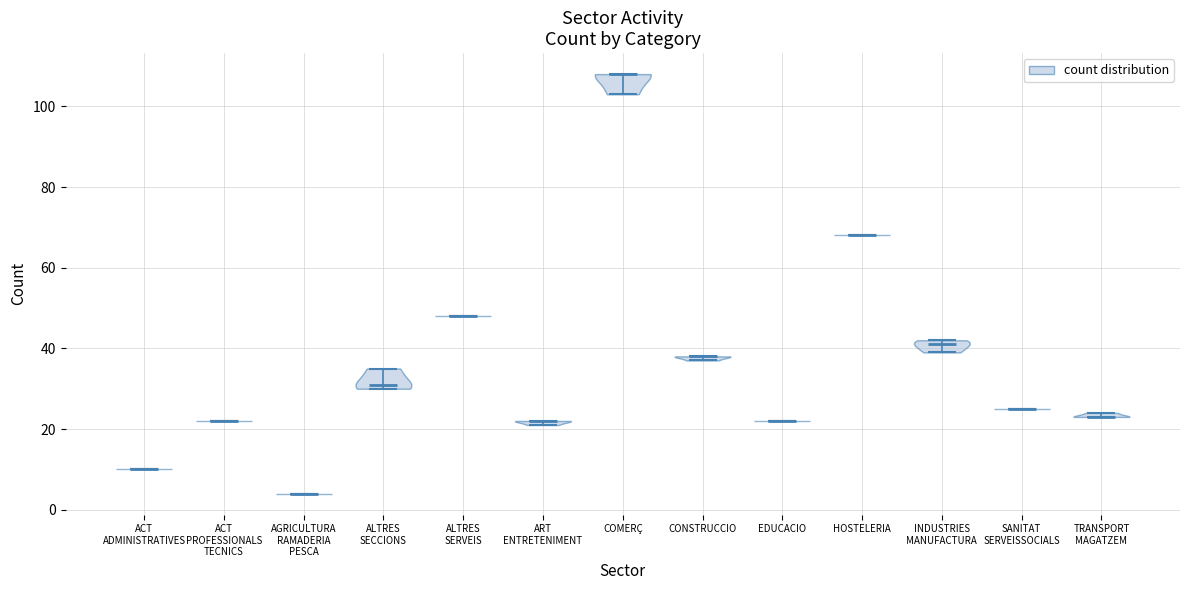

Reading left to right, read every violin against the y-axis: where its median line is, and the lowest and highest points it reaches. The values are not printed on the chart, so give them approximately, as read against the axis.

ACT ADMINISTRATIVES: median line 10, lowest point 10, highest point 10
ACT PROFESSIONALS TECNICS: median line 22, lowest point 22, highest point 22
AGRICULTURA RAMADERIA PESCA: median line 4, lowest point 4, highest point 4
ALTRES SECCIONS: median line 32, lowest point 30, highest point 36
ALTRES SERVEIS: median line 48, lowest point 48, highest point 48
ART ENTRETENIMENT: median line 22, lowest point 22, highest point 22
COMERÇ: median line 108, lowest point 104, highest point 108
CONSTRUCCIO: median line 38, lowest point 38, highest point 38
EDUCACIO: median line 22, lowest point 22, highest point 22
HOSTELERIA: median line 68, lowest point 68, highest point 68
INDUSTRIES MANUFACTURA: median line 42, lowest point 40, highest point 42
SANITAT SERVEISSOCIALS: median line 26, lowest point 26, highest point 26
TRANSPORT MAGATZEM: median line 24, lowest point 24, highest point 24